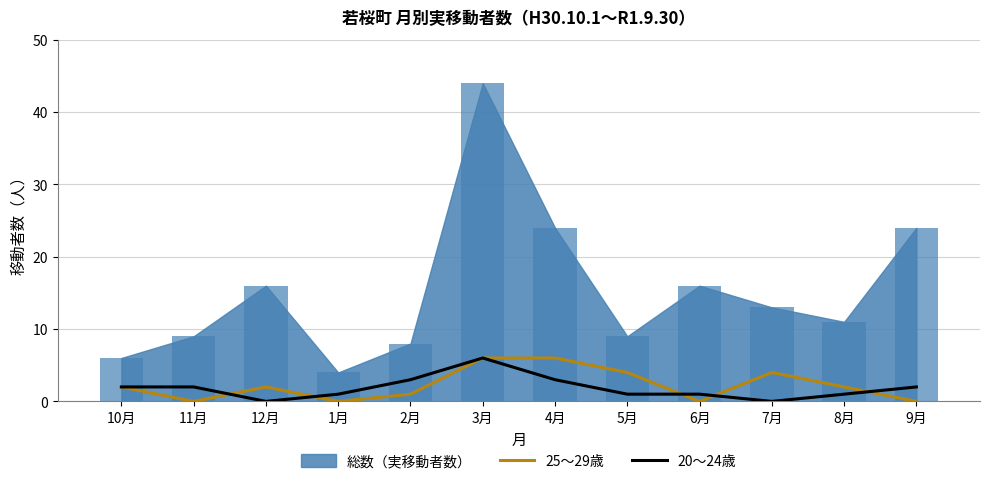

What is the difference between the highest and lowest values at 5月?

3